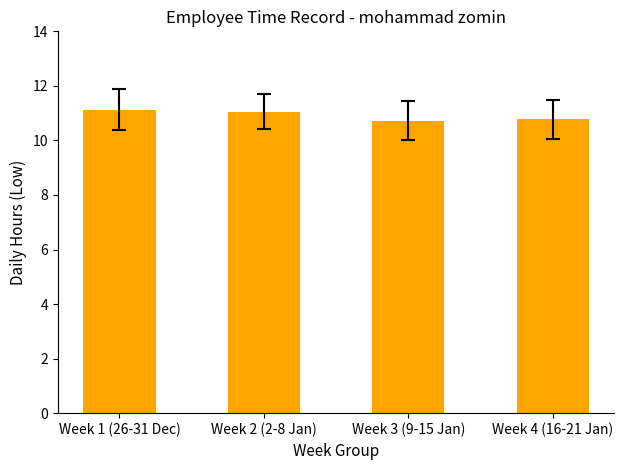

How many values are between 10 and 11?

2